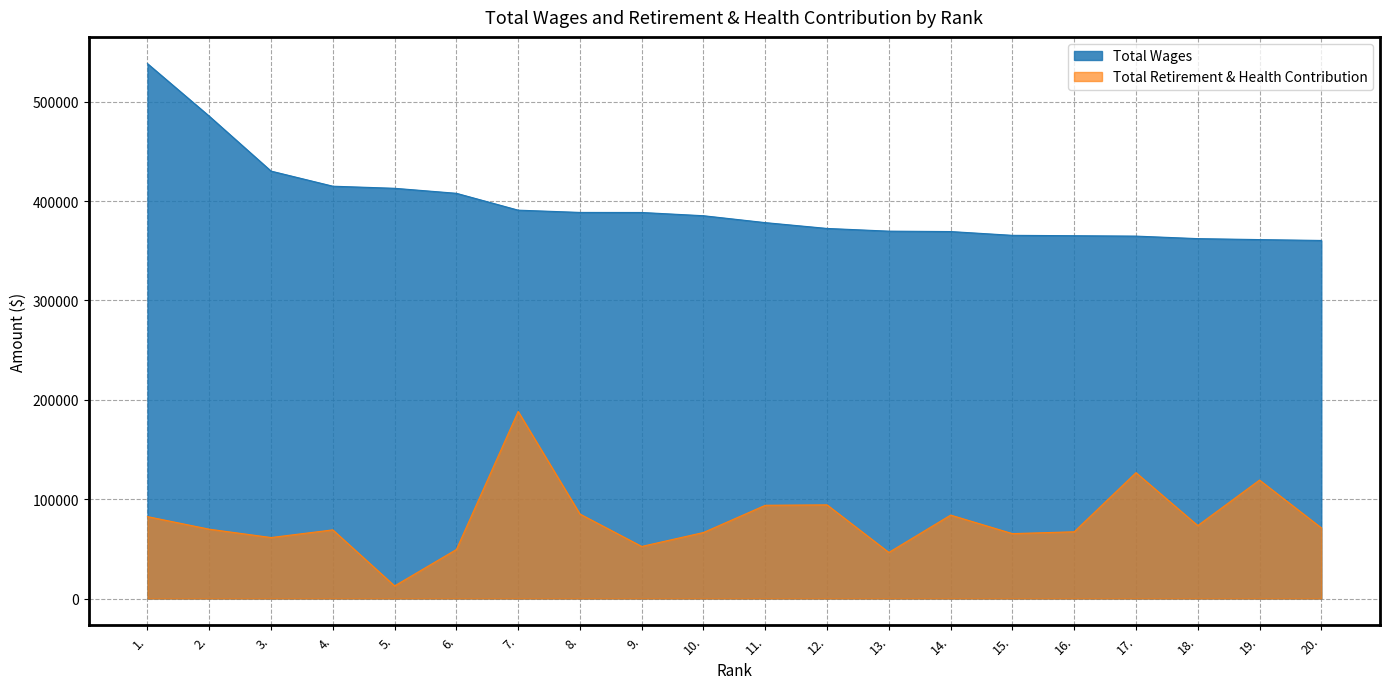

List the series in order of their overall mean, highest first.

Total Wages, Total Retirement & Health Contribution